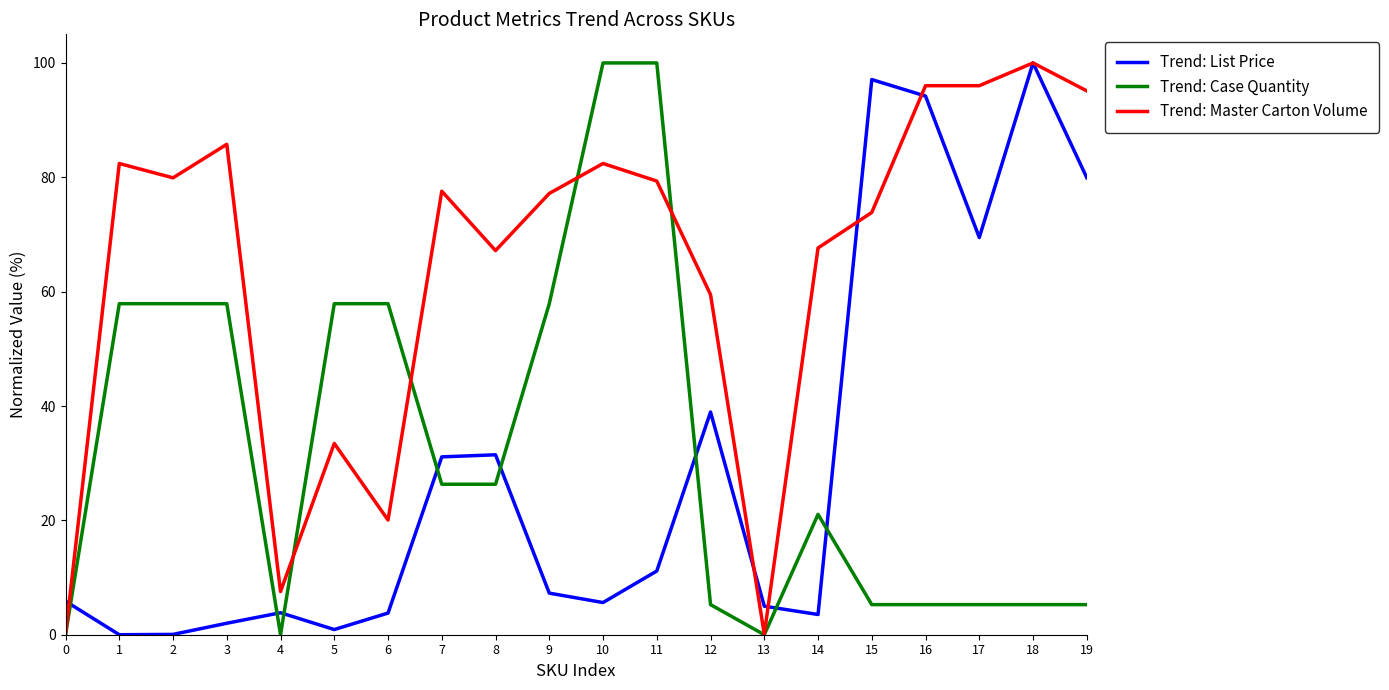

What is the spread (max minus min) of values at 16?

90.8